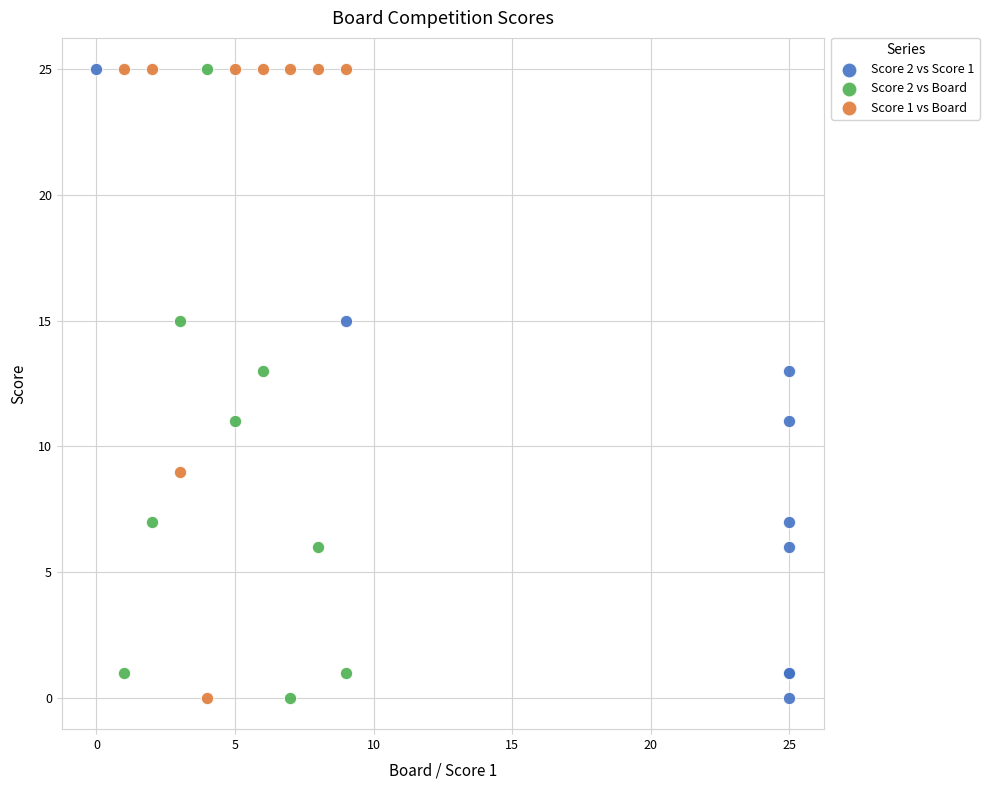

What are all the series names shown in the legend?

Score 2 vs Score 1, Score 2 vs Board, Score 1 vs Board